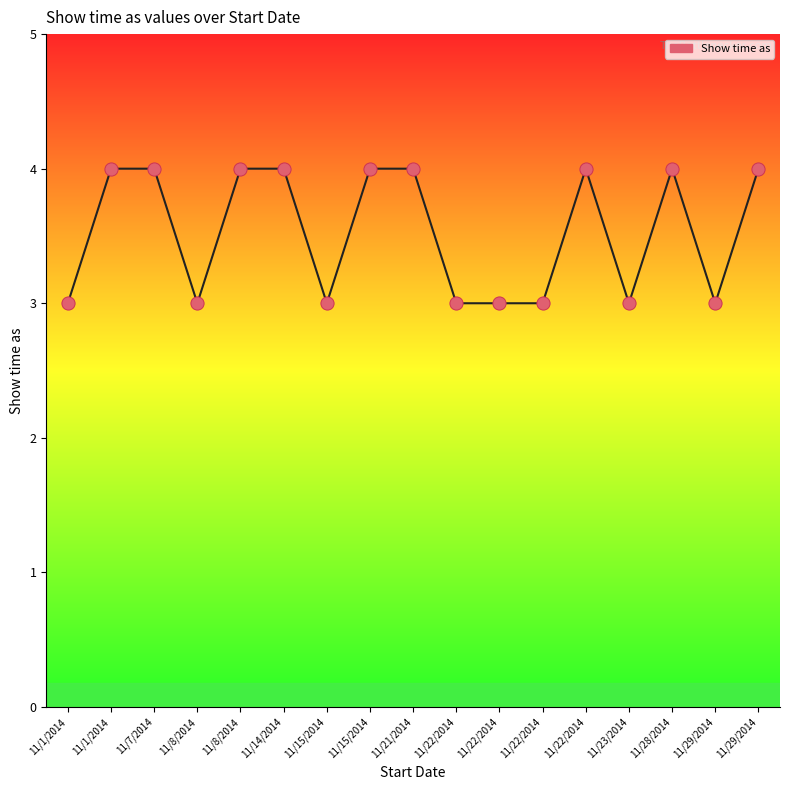

Which has a higher value, 11/1/2014 or 11/21/2014?

11/21/2014